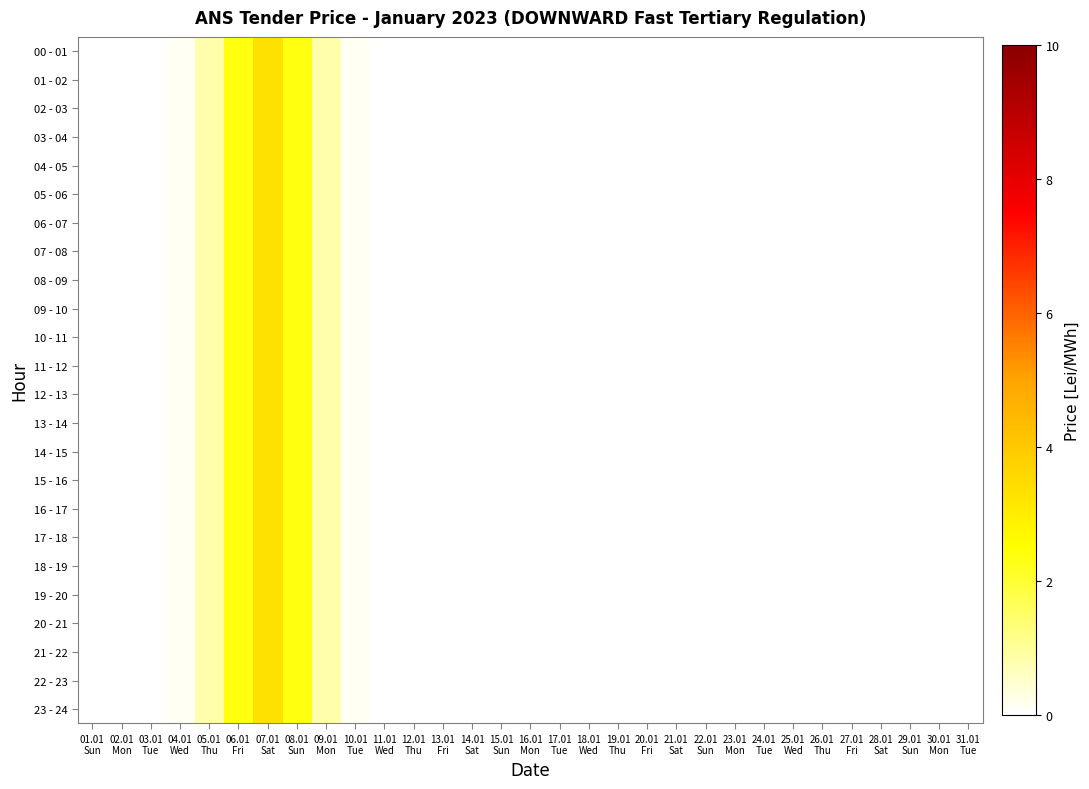

At which category is the sum across all series the highest?

07.01
Sat